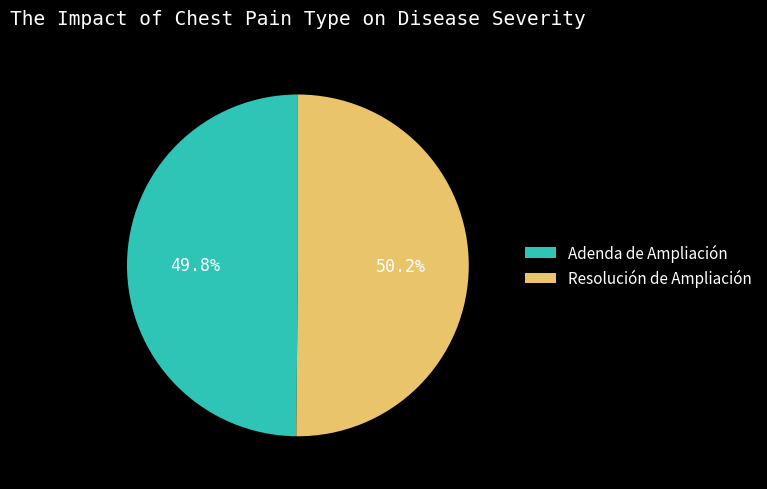

To the nearest percent, what portion does Adenda de Ampliación represent?

50%